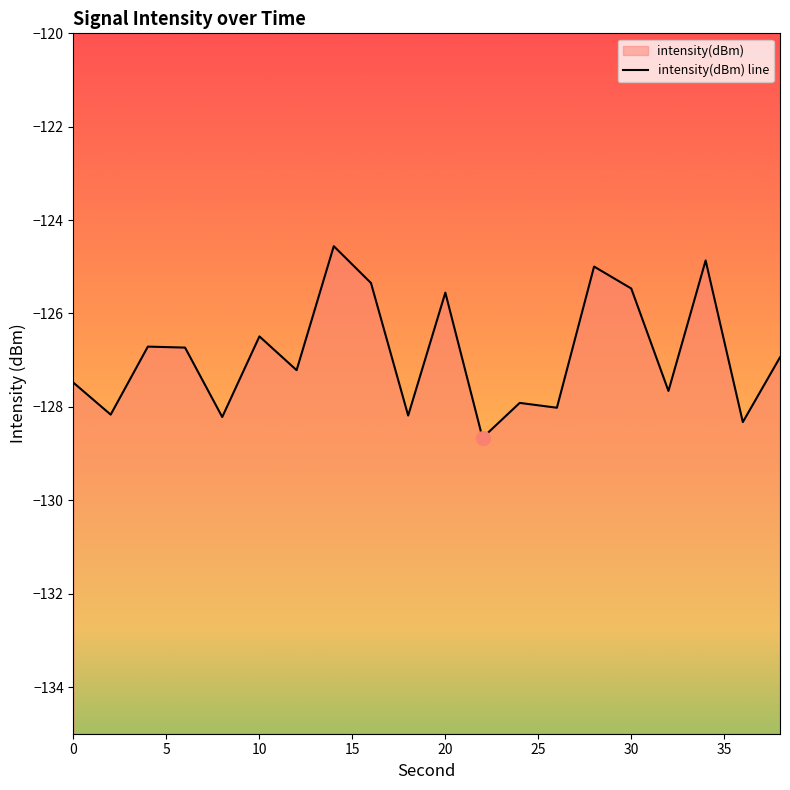

At which category does the chart reach its minimum across all series?

22